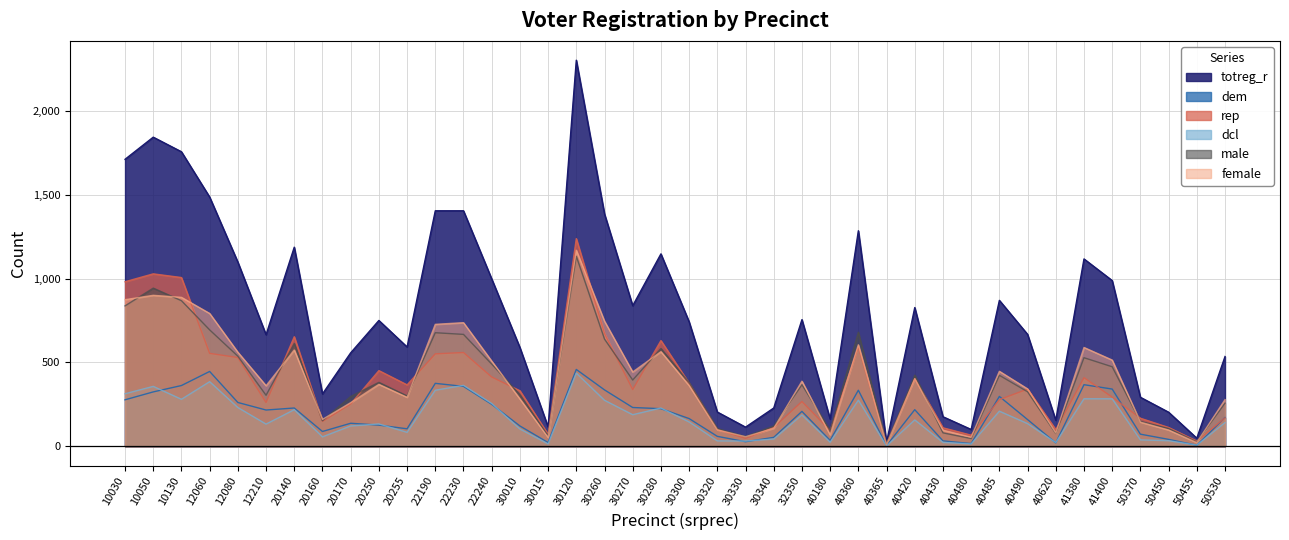

The female series shows 170 at 40420. True or false?

False